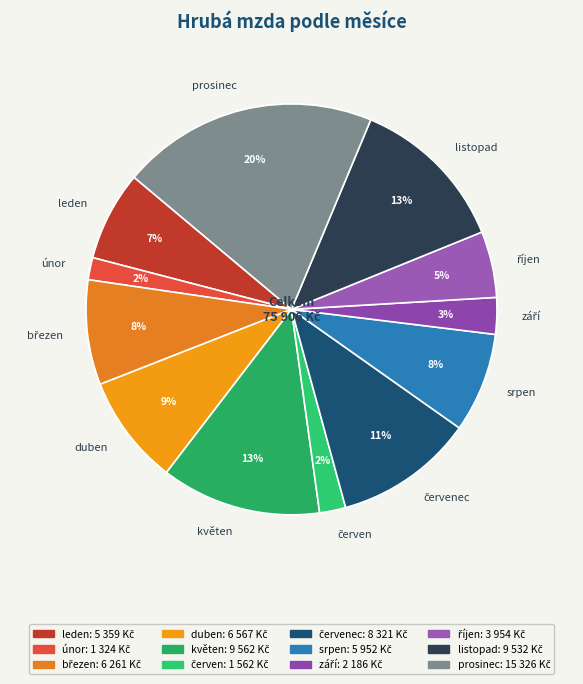

Does listopad represent more than half of the total?

No